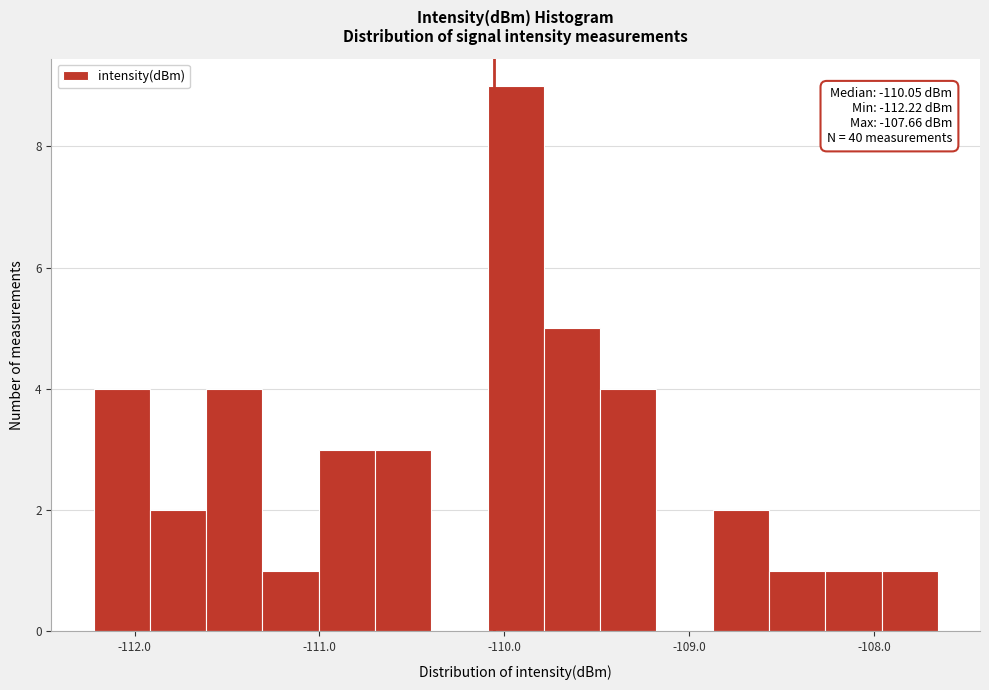

Read against the x-axis, roughly where is the centre of the tallest bar?

-109.9